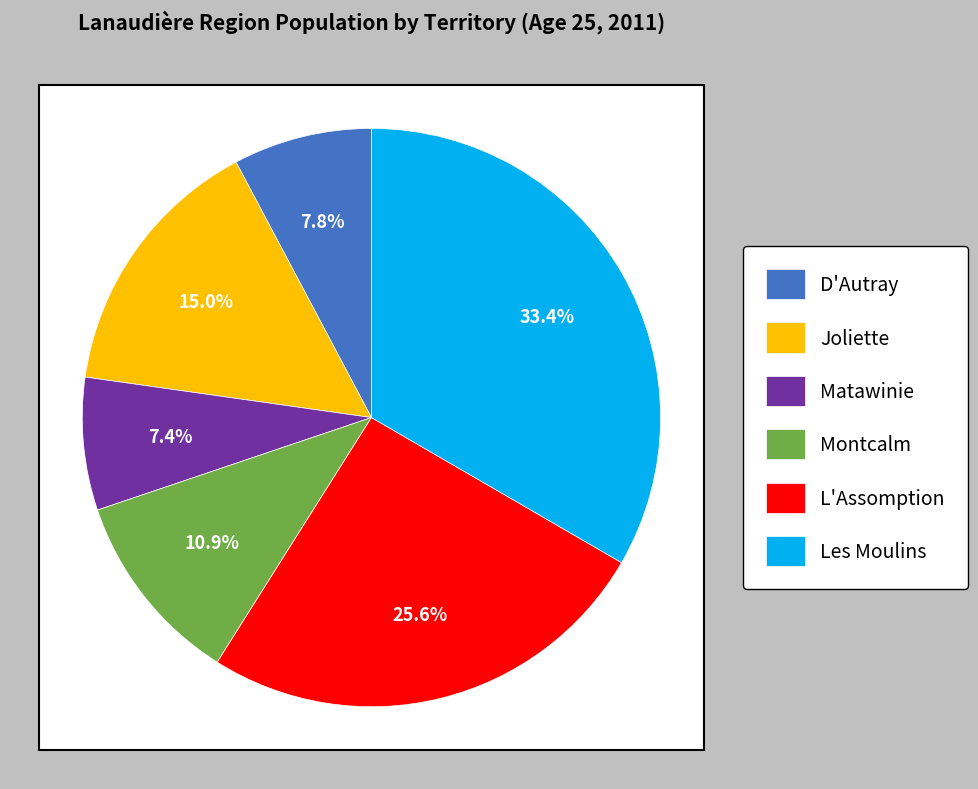

Does Les Moulins represent more than half of the total?

No